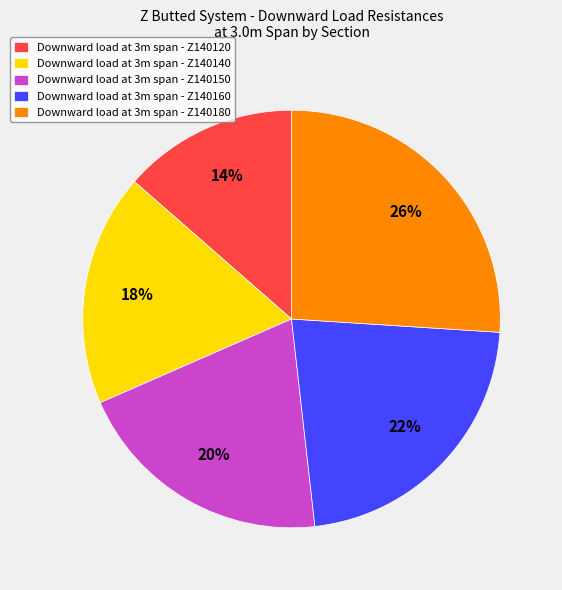

Which category has the smallest portion of the pie?

Downward load at 3m span - Z140120